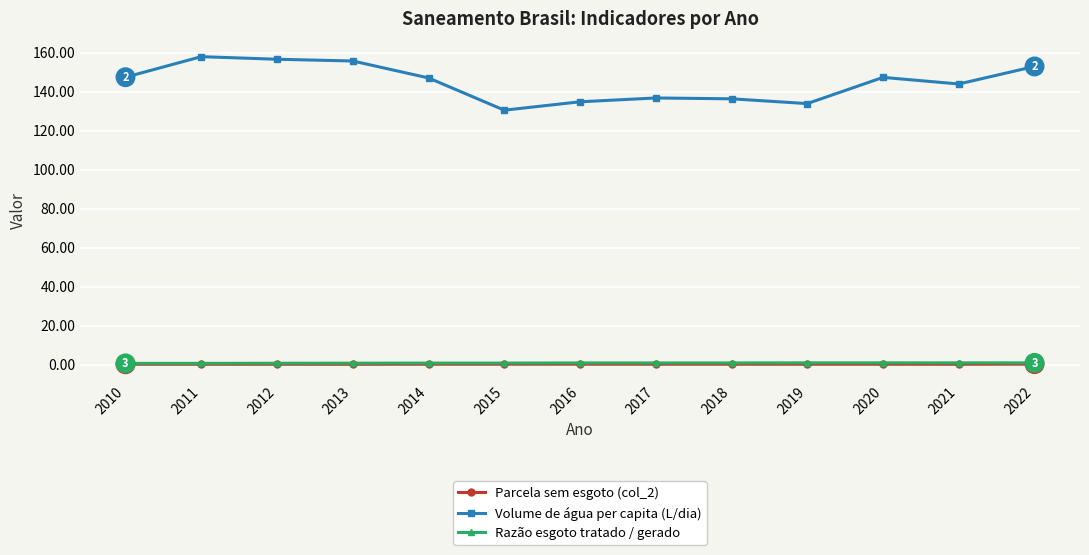

What is the value of the Volume de água per capita (L/dia) point at the 1st from the left?

147.3